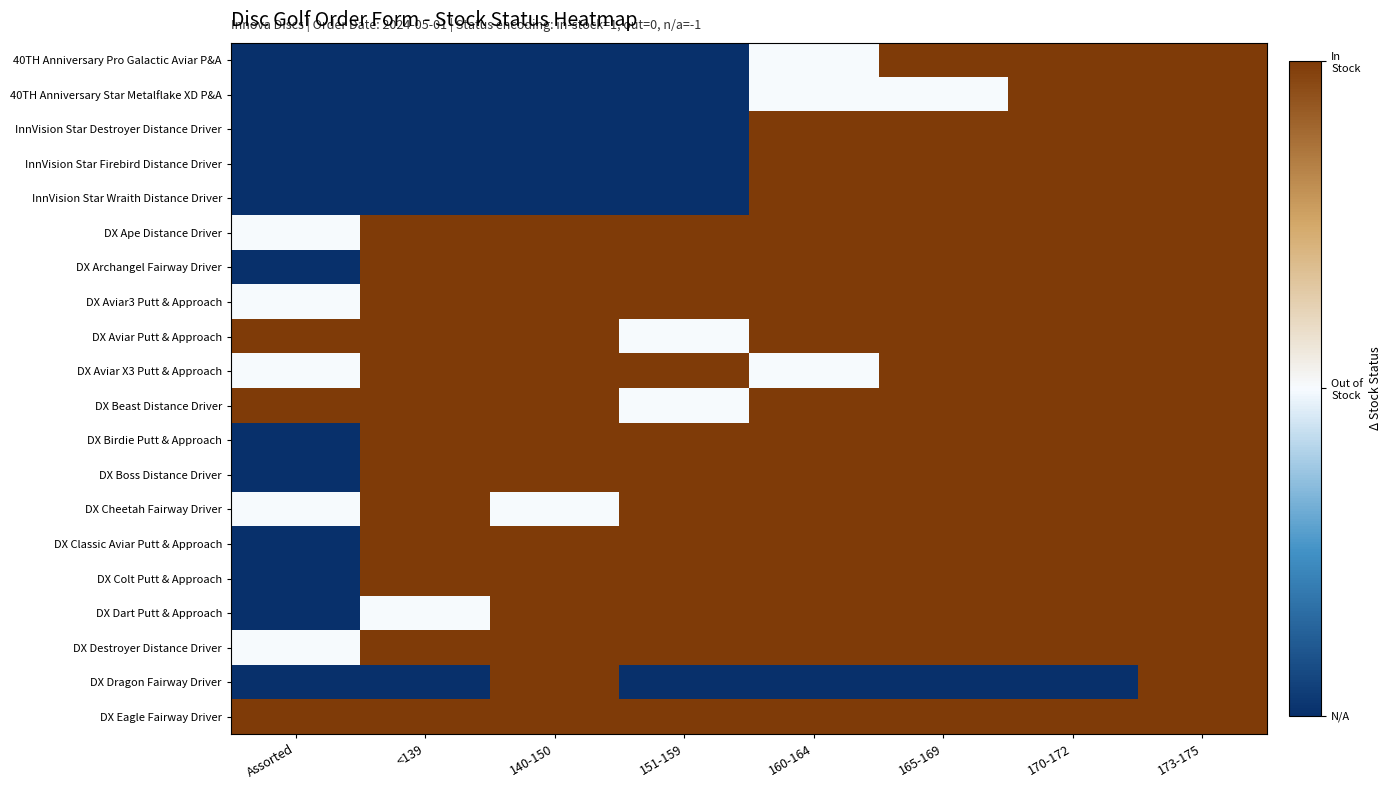

What is the difference between the highest and lowest values at Assorted?

2